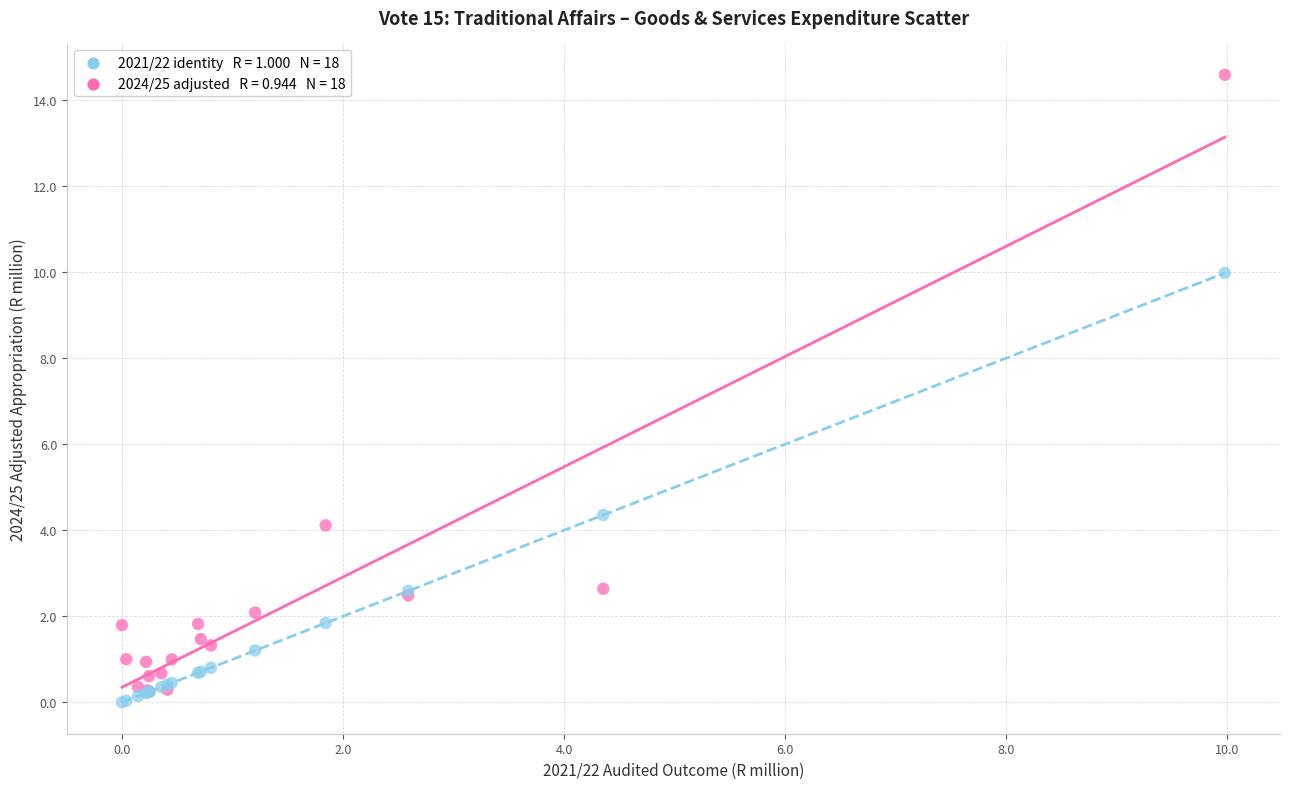

Across all series, what Y value is closest to 7?

4.4